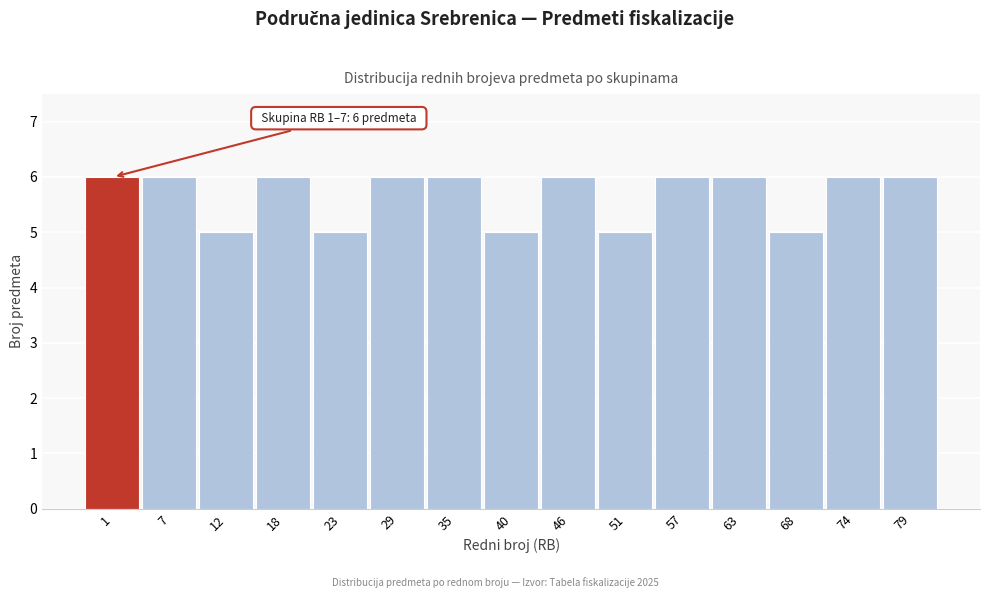

Reading left to right, transcribe all the data shown in this chart.

6	6	5	6	5	6	6	5	6	5	6	6	5	6	6